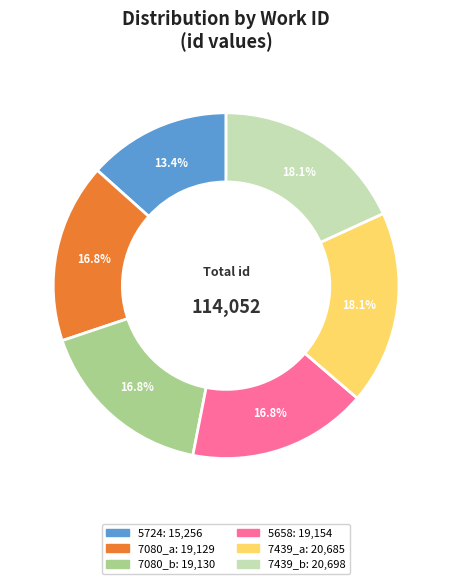

Combined, do 7080_a and 7439_b account for over 50%?

No